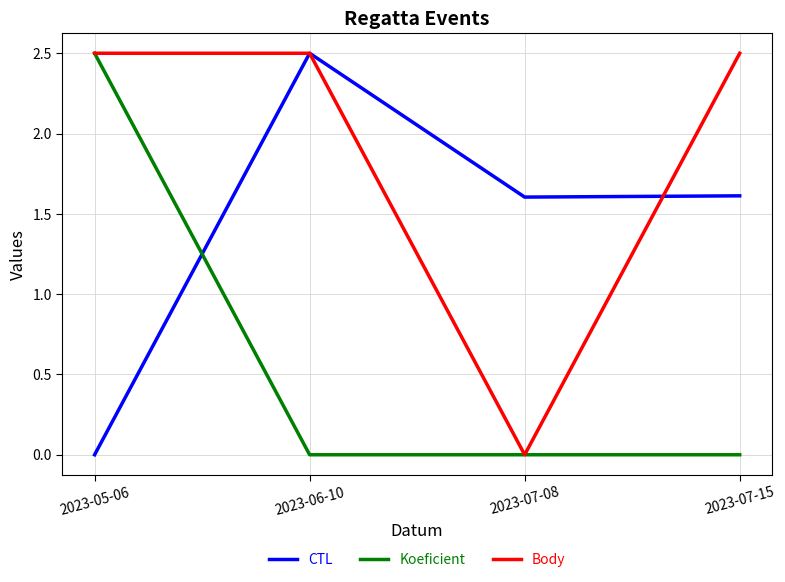

Does the chart have visible grid lines?

Yes